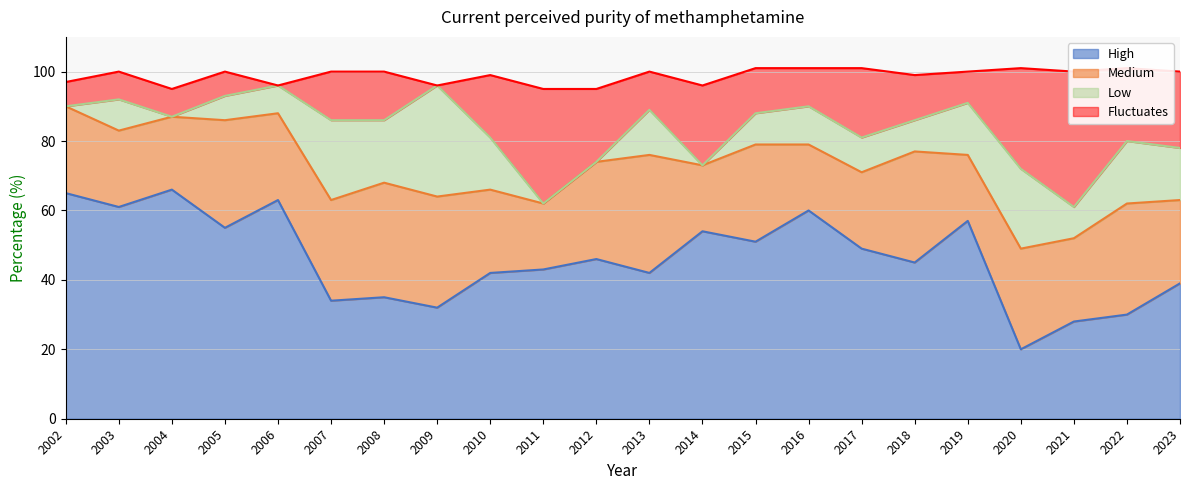

At which label is Medium closest to 26?

2002